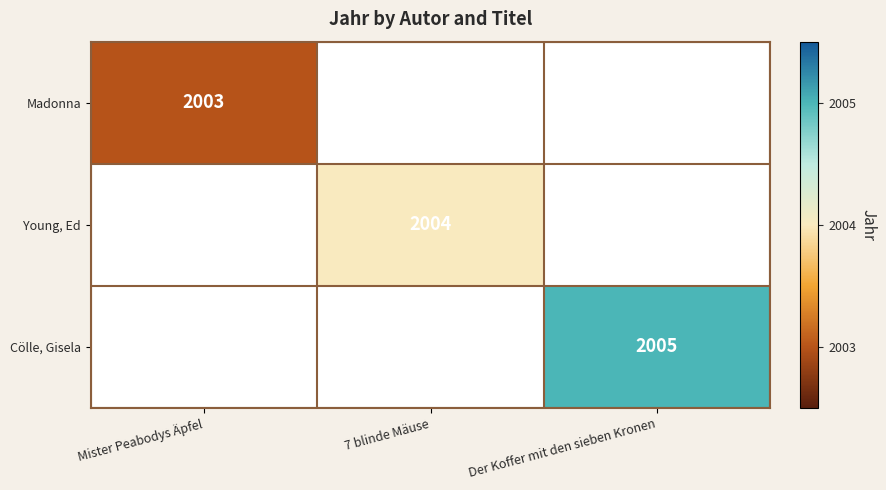

The Young, Ed series shows 516 at 7 blinde Mäuse. True or false?

False